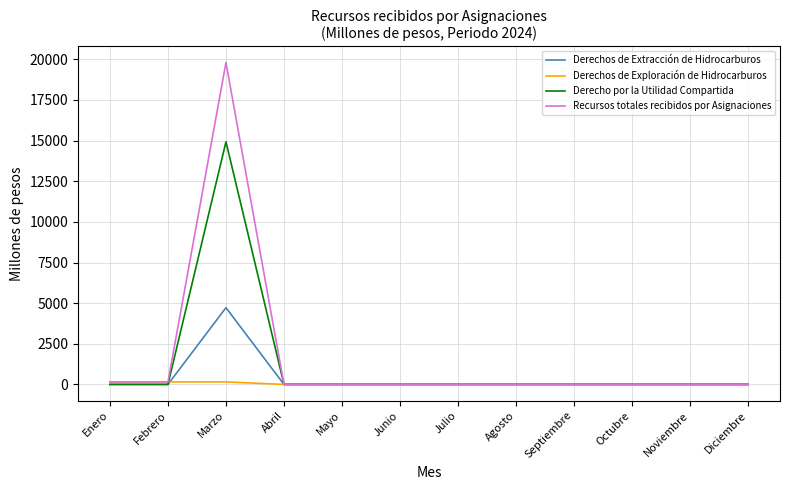

Between Marzo and Junio, which series saw the biggest shift?

Recursos totales recibidos por Asignaciones